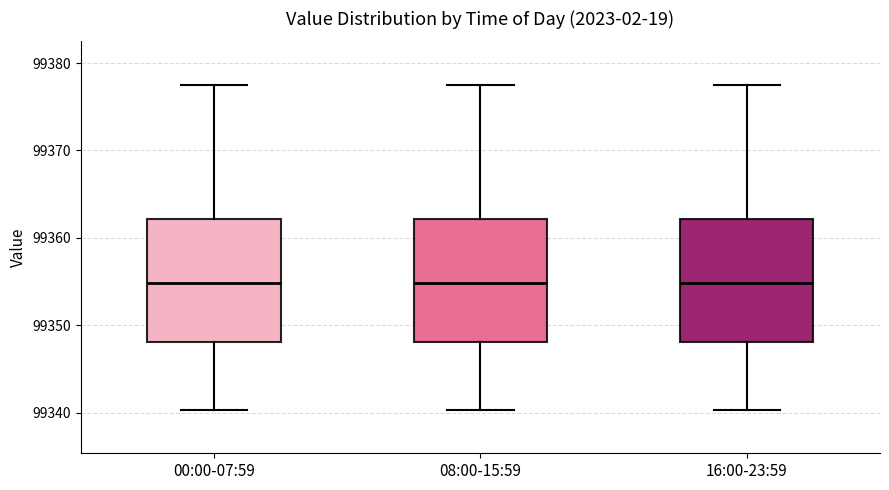

Reading left to right, read every box against the y-axis: the position of its median line, the range the box covers, and the ends of its whiskers. The values are not printed on the chart, so give them approximately, as read against the axis.

00:00-07:59: median 99355, box 99348 to 99362, whiskers 99340 to 99377
08:00-15:59: median 99355, box 99348 to 99362, whiskers 99340 to 99377
16:00-23:59: median 99355, box 99348 to 99362, whiskers 99340 to 99377